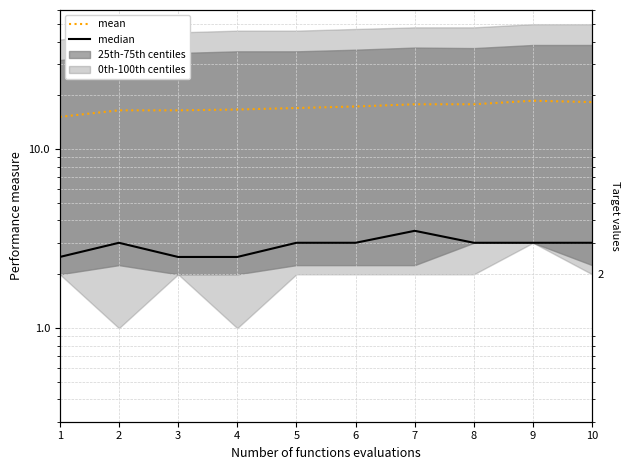

At how many categories does at least one series exceed 9?

10